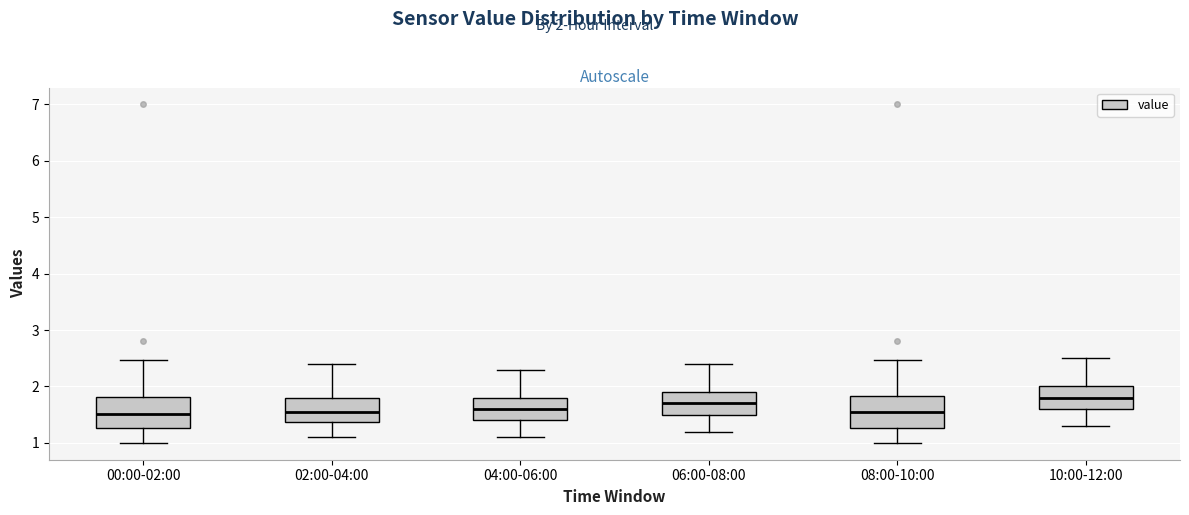

Reading left to right, read every box against the y-axis: the position of its median line, the range the box covers, and the ends of its whiskers. The values are not printed on the chart, so give them approximately, as read against the axis.

00:00-02:00: median 1.5, box 1.3 to 1.8, whiskers 1.0 to 2.5
02:00-04:00: median 1.6, box 1.4 to 1.8, whiskers 1.1 to 2.4
04:00-06:00: median 1.6, box 1.4 to 1.8, whiskers 1.1 to 2.3
06:00-08:00: median 1.7, box 1.5 to 1.9, whiskers 1.2 to 2.4
08:00-10:00: median 1.6, box 1.3 to 1.8, whiskers 1.0 to 2.5
10:00-12:00: median 1.8, box 1.6 to 2.0, whiskers 1.3 to 2.5